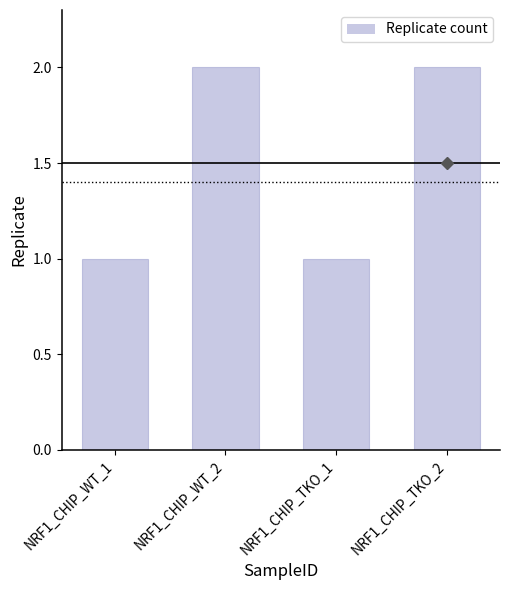

Approximately how many times larger is the value at NRF1_CHIP_TKO_2 compared to NRF1_CHIP_TKO_1?

2.0